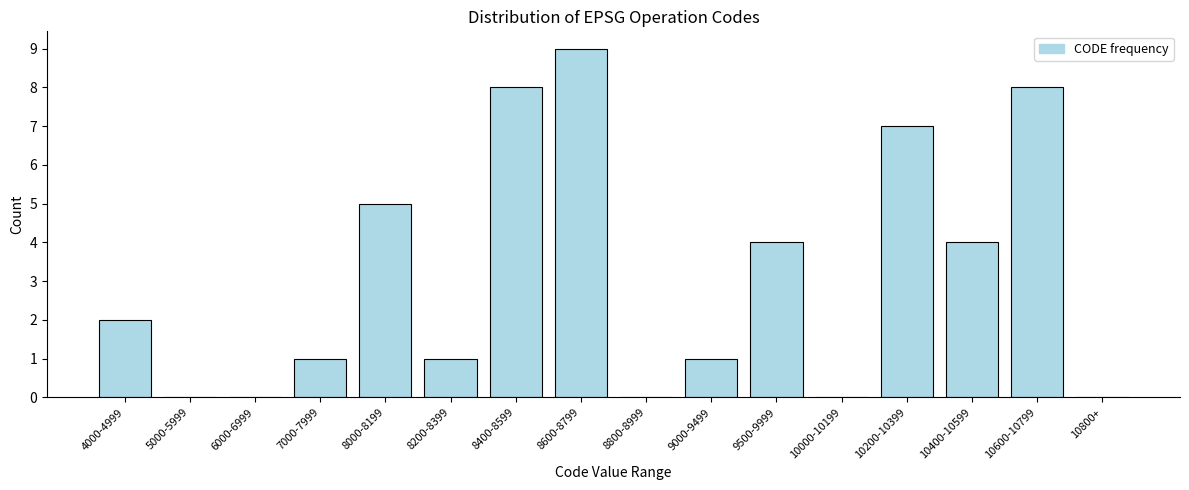

Reading left to right, what are all the values shown in this chart?

4000-4999=2	5000-5999=0	6000-6999=0	7000-7999=1	8000-8199=5	8200-8399=1	8400-8599=8	8600-8799=9	8800-8999=0	9000-9499=1	9500-9999=4	10000-10199=0	10200-10399=7	10400-10599=4	10600-10799=8	10800+=0